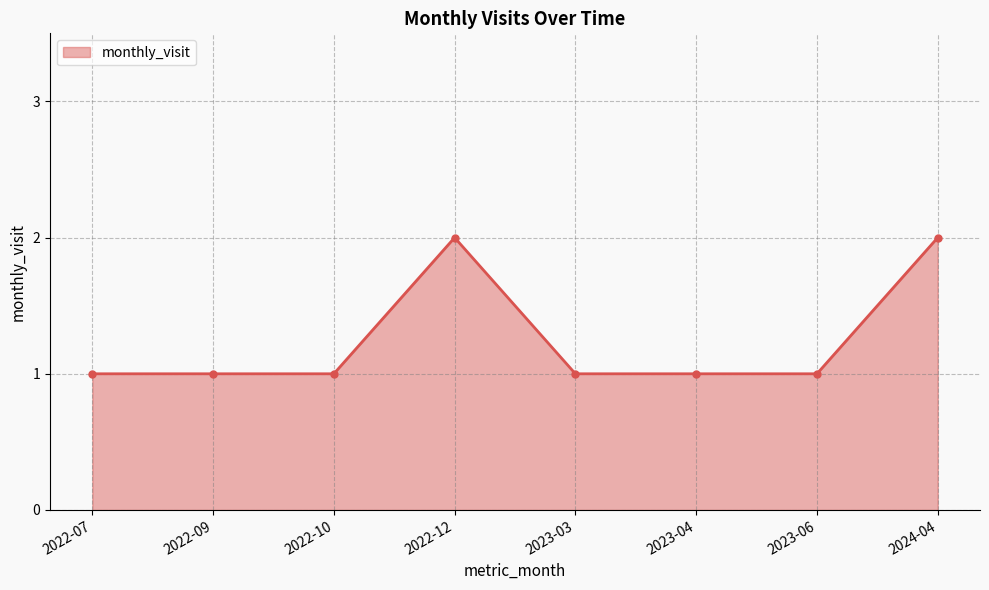

Rank the categories by value from lowest to highest.

2022-07, 2022-09, 2022-10, 2023-03, 2023-04, 2023-06, 2022-12, 2024-04